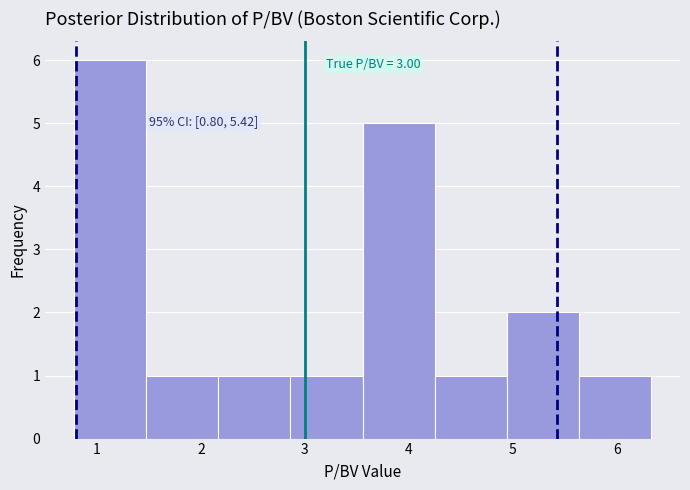

Which range on the x-axis has the tallest bar?

0.8 to 1.5